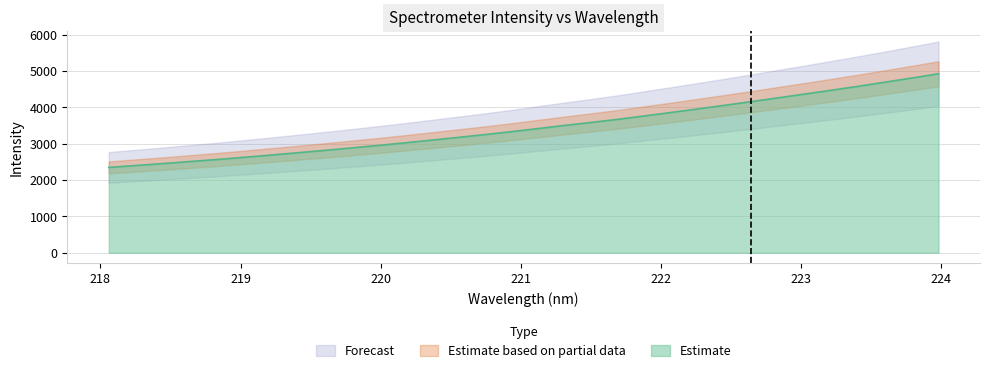

Reading left to right, what are all the values shown in this chart?

218.0596=2348.9	218.2508=2401.2	218.442=2453.1	218.6332=2509.3	218.8244=2563.8	219.0156=2623.7	219.2067=2685.9	219.3979=2749.0	219.589=2813.0	219.7801=2880.1	219.9712=2948.8	220.1623=3020.5	220.3533=3095.8	220.5444=3171.5	220.7354=3247.7	220.9264=3329.4	221.1174=3415.1	221.3083=3501.9	221.4993=3585.0	221.6902=3670.7	221.8812=3765.2	222.0721=3860.4	222.263=3958.2	222.4538=4057.3	222.6447=4158.7	222.8355=4263.1	223.0264=4366.9	223.2172=4473.0	223.408=4580.9	223.5987=4693.3	223.7895=4807.9	223.9802=4925.2